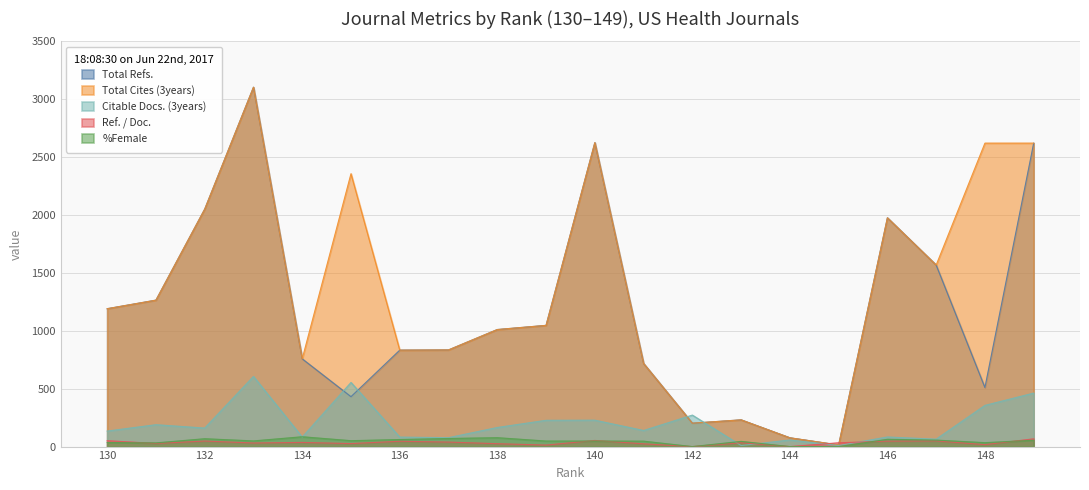

What is the lowest value of the Total Refs. series?

14